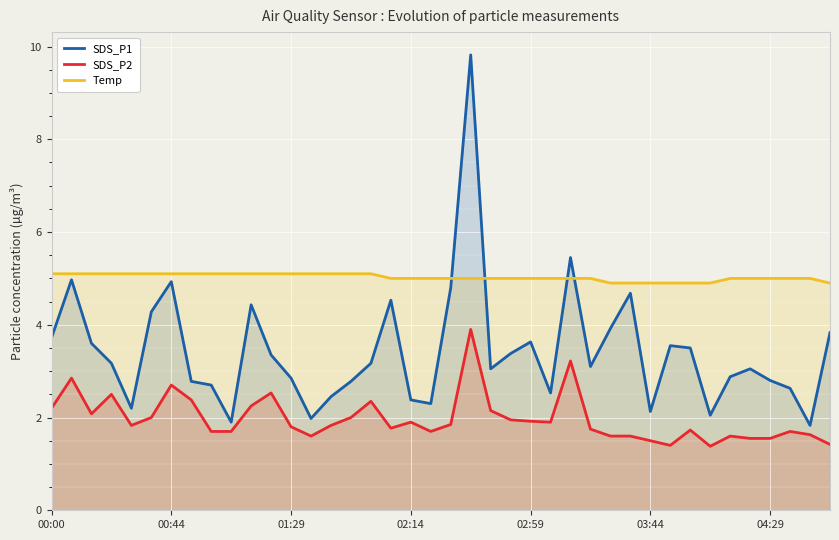

List the series in order of their overall mean, highest first.

Temp, SDS_P1, SDS_P2